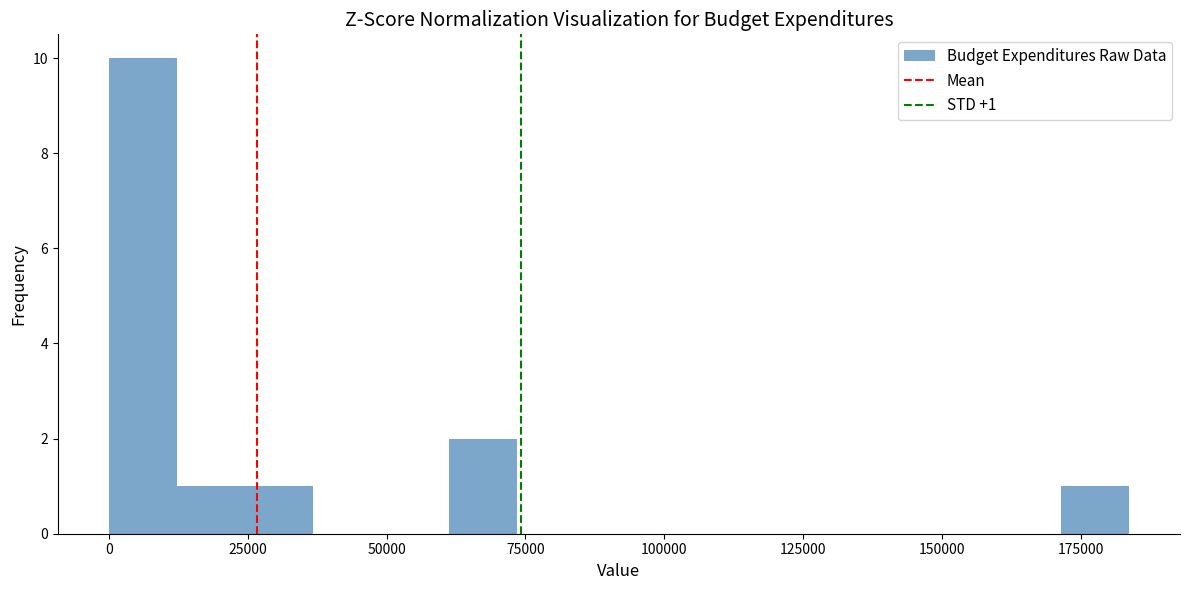

Read against the x-axis, roughly where is the centre of the tallest bar?

5000